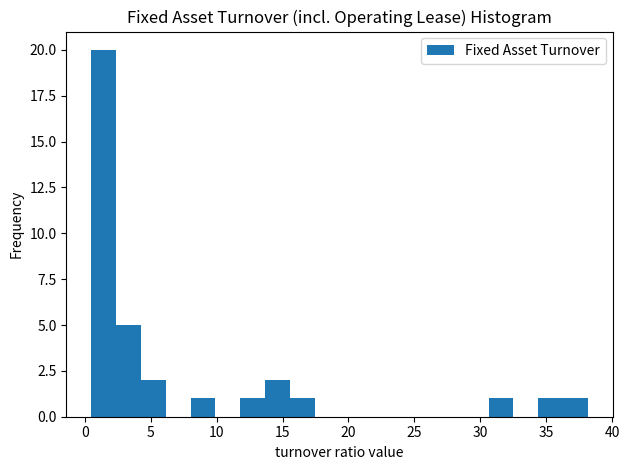

Around what value on the x-axis is the tallest bar? Give the approximate position of its centre, as read against the axis.

1.5